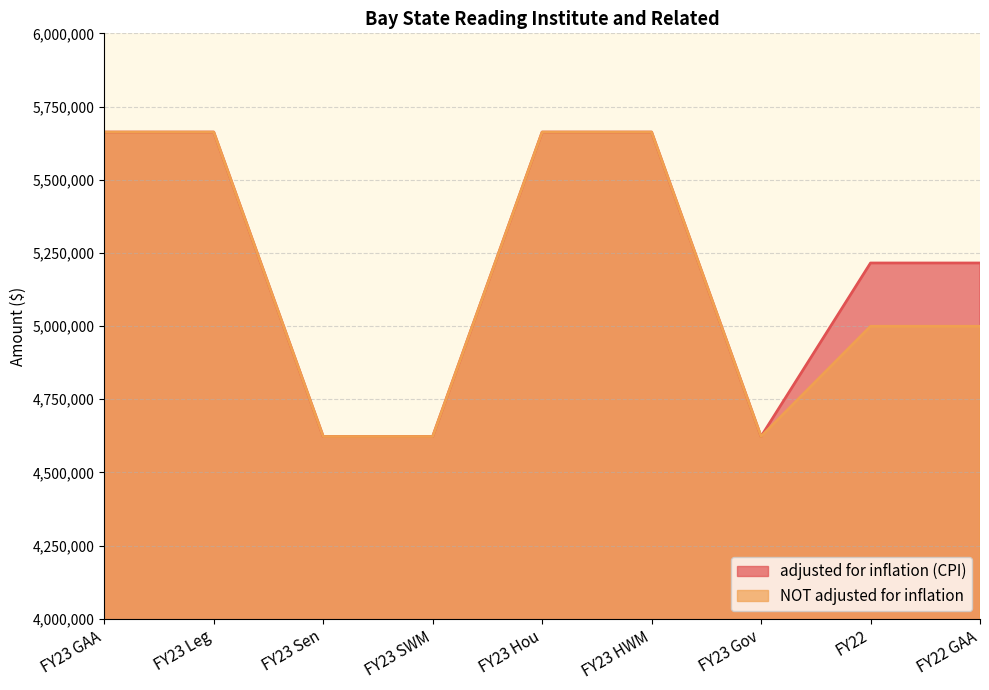

What are all the series names shown in the legend?

adjusted for inflation (CPI), NOT adjusted for inflation